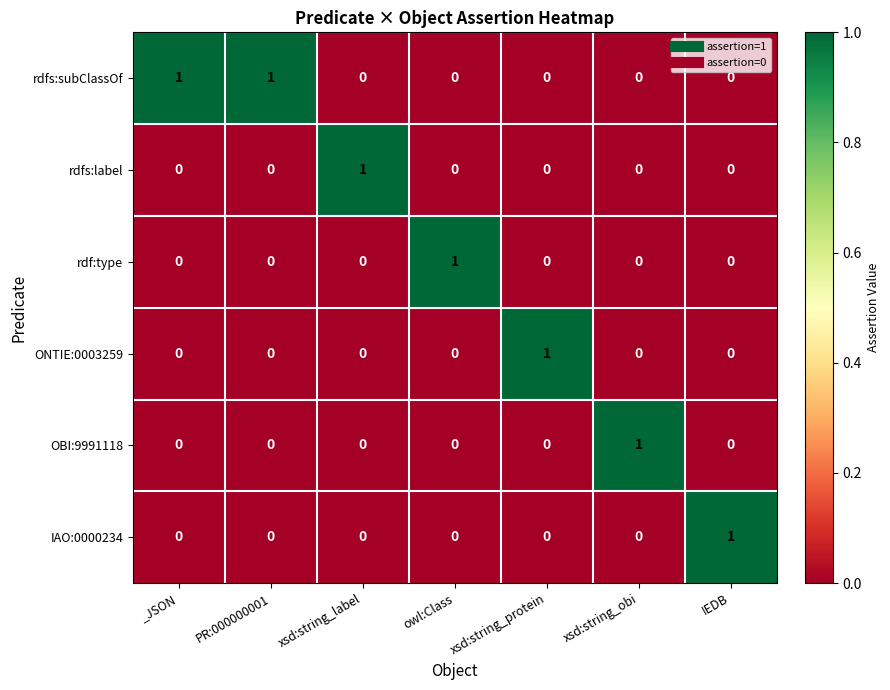

At how many categories does at least one series exceed 0?

7